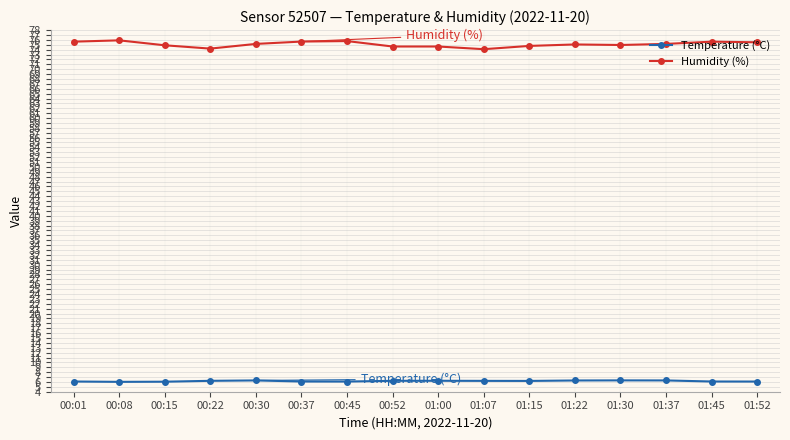

True or false: Humidity (%) has a value of 27.0 at 00:01.

False